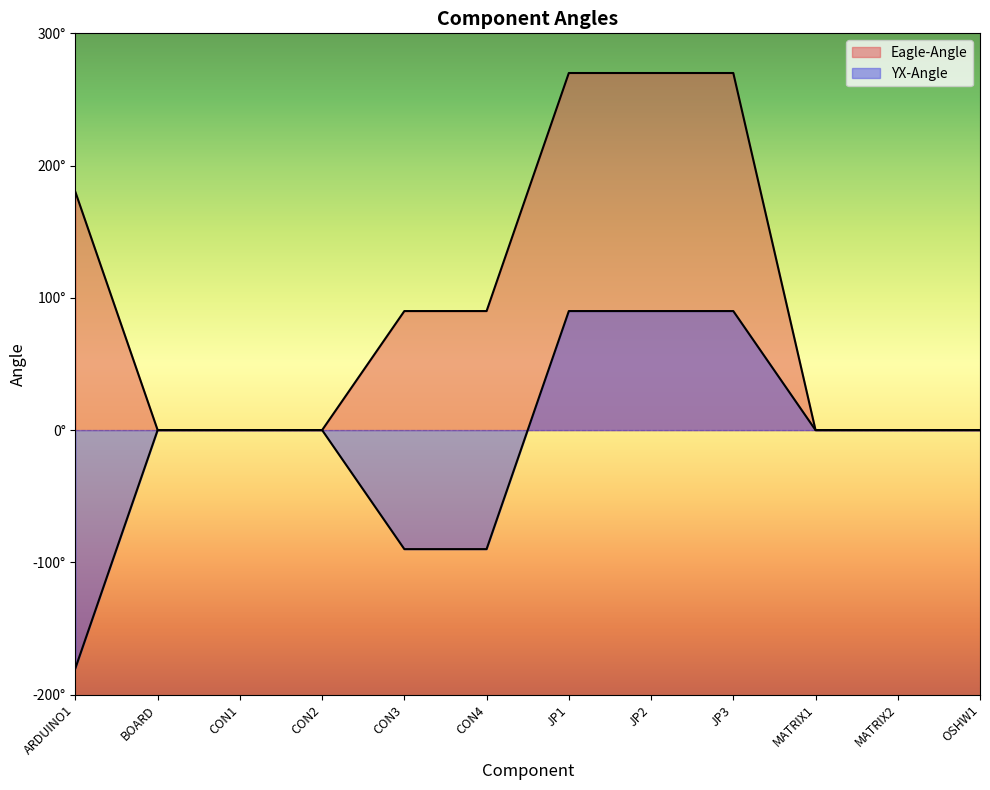

True or false: Eagle-Angle and YX-Angle intersect in this chart.

False